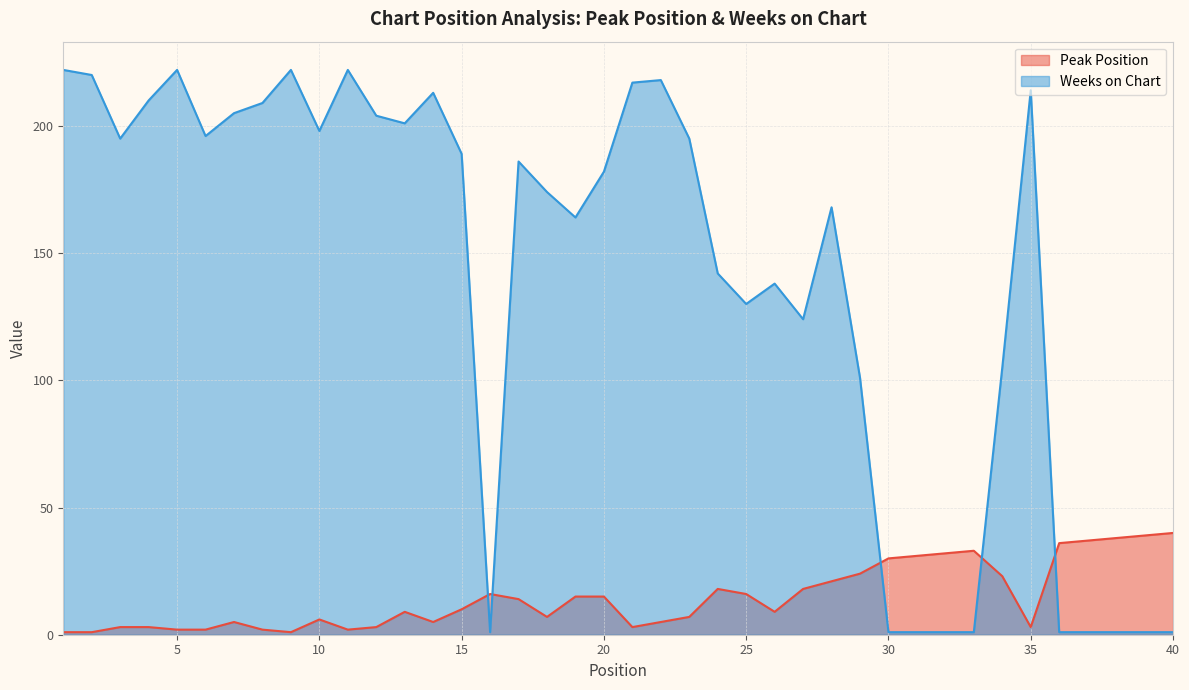

Reading left to right, list all the values displayed in this chart.

Peak Position: 1	1	3	3	2	2	5	2	1	6	2	3	9	5	10	16	14	7	15	15	3	5	7	18	16	9	18	21	24	30	31	32	33	23	3	36	37	38	39	40
Weeks on Chart: 222	220	195	210	222	196	205	209	222	198	222	204	201	213	189	1	186	174	164	182	217	218	195	142	130	138	124	168	101	1	1	1	1	105	214	1	1	1	1	1